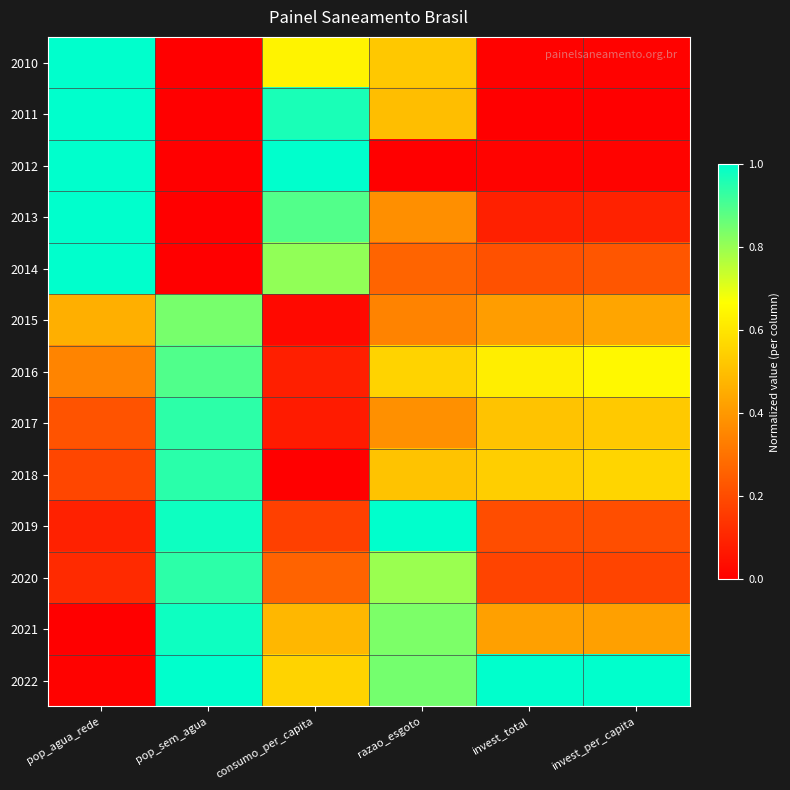

Reading right to left, list all the values displayed in this chart.

2010: invest_per_capita=0.0	invest_total=0.0	razao_esgoto=0.5	consumo_per_capita=0.6	pop_sem_agua=0.0	pop_agua_rede=1.0
2011: invest_per_capita=0.0	invest_total=0.0	razao_esgoto=0.5	consumo_per_capita=1.0	pop_sem_agua=0.0	pop_agua_rede=1.0
2012: invest_per_capita=0.0	invest_total=0.0	razao_esgoto=0.0	consumo_per_capita=1.0	pop_sem_agua=0.0	pop_agua_rede=1.0
2013: invest_per_capita=0.1	invest_total=0.1	razao_esgoto=0.4	consumo_per_capita=0.9	pop_sem_agua=0.0	pop_agua_rede=1.0
2014: invest_per_capita=0.2	invest_total=0.2	razao_esgoto=0.3	consumo_per_capita=0.8	pop_sem_agua=0.0	pop_agua_rede=1.0
2015: invest_per_capita=0.4	invest_total=0.4	razao_esgoto=0.3	consumo_per_capita=0.0	pop_sem_agua=0.8	pop_agua_rede=0.5
2016: invest_per_capita=0.6	invest_total=0.6	razao_esgoto=0.6	consumo_per_capita=0.1	pop_sem_agua=0.9	pop_agua_rede=0.3
2017: invest_per_capita=0.5	invest_total=0.5	razao_esgoto=0.4	consumo_per_capita=0.1	pop_sem_agua=0.9	pop_agua_rede=0.2
2018: invest_per_capita=0.6	invest_total=0.5	razao_esgoto=0.5	consumo_per_capita=0.0	pop_sem_agua=0.9	pop_agua_rede=0.2
2019: invest_per_capita=0.2	invest_total=0.2	razao_esgoto=1.0	consumo_per_capita=0.2	pop_sem_agua=1.0	pop_agua_rede=0.1
2020: invest_per_capita=0.2	invest_total=0.2	razao_esgoto=0.8	consumo_per_capita=0.3	pop_sem_agua=0.9	pop_agua_rede=0.1
2021: invest_per_capita=0.4	invest_total=0.4	razao_esgoto=0.8	consumo_per_capita=0.5	pop_sem_agua=1.0	pop_agua_rede=0.0
2022: invest_per_capita=1.0	invest_total=1.0	razao_esgoto=0.8	consumo_per_capita=0.6	pop_sem_agua=1.0	pop_agua_rede=0.0